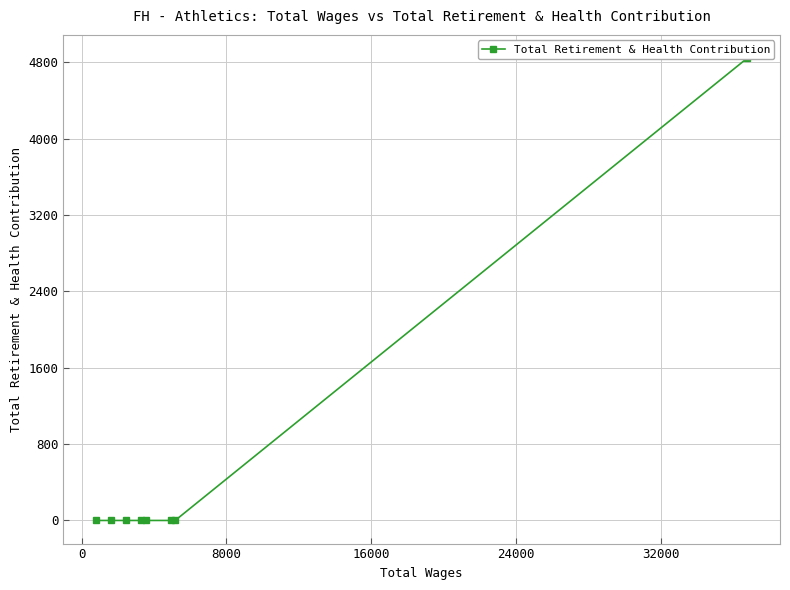

Is this an area chart (filled region under the line)?

No